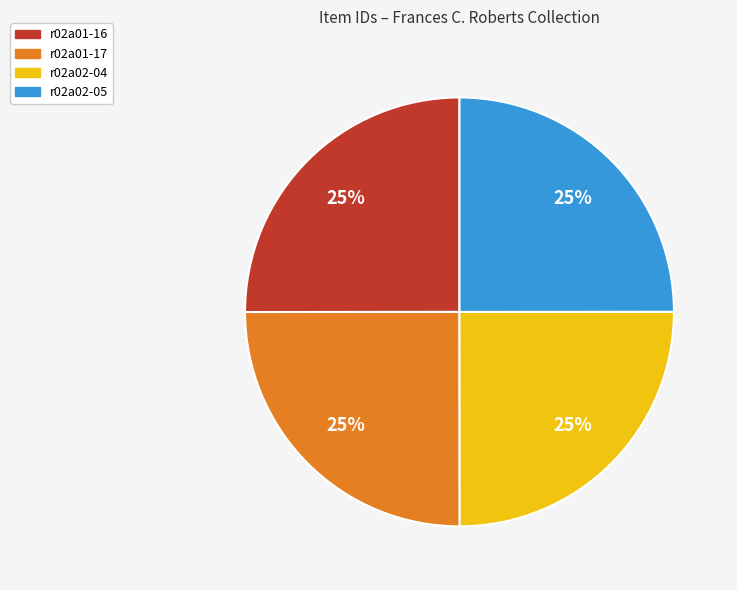

The r02a01-17 slice represents 25% of the pie. True or false?

True